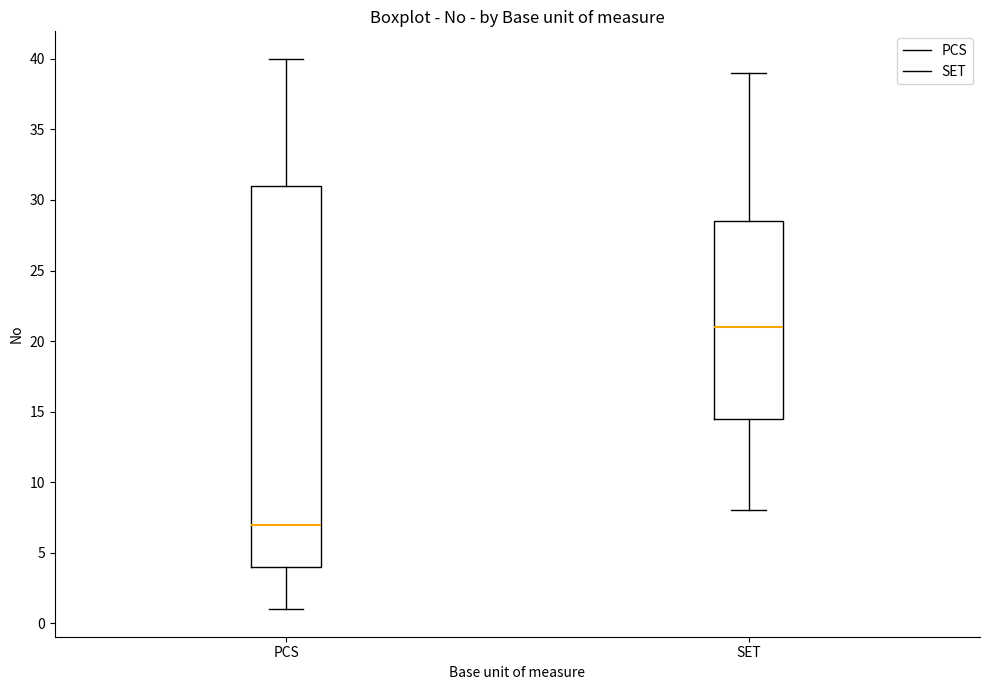

Reading left to right, transcribe this box plot: for each box, give where its median line is, the range the box spans, and where its two whiskers end, as read against the y-axis. The values are not printed on the chart, so give them approximately, as read against the axis.

PCS: median 7.0, box 4.0 to 31.0, whiskers 1.0 to 40.0
SET: median 21.0, box 14.5 to 28.5, whiskers 8.0 to 39.0